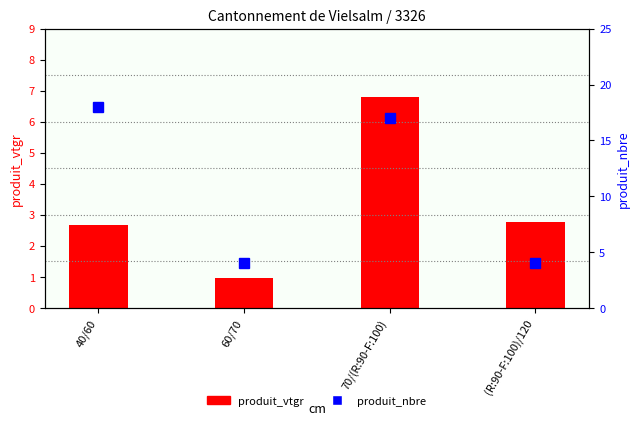

What position from the left is 60/70?

2